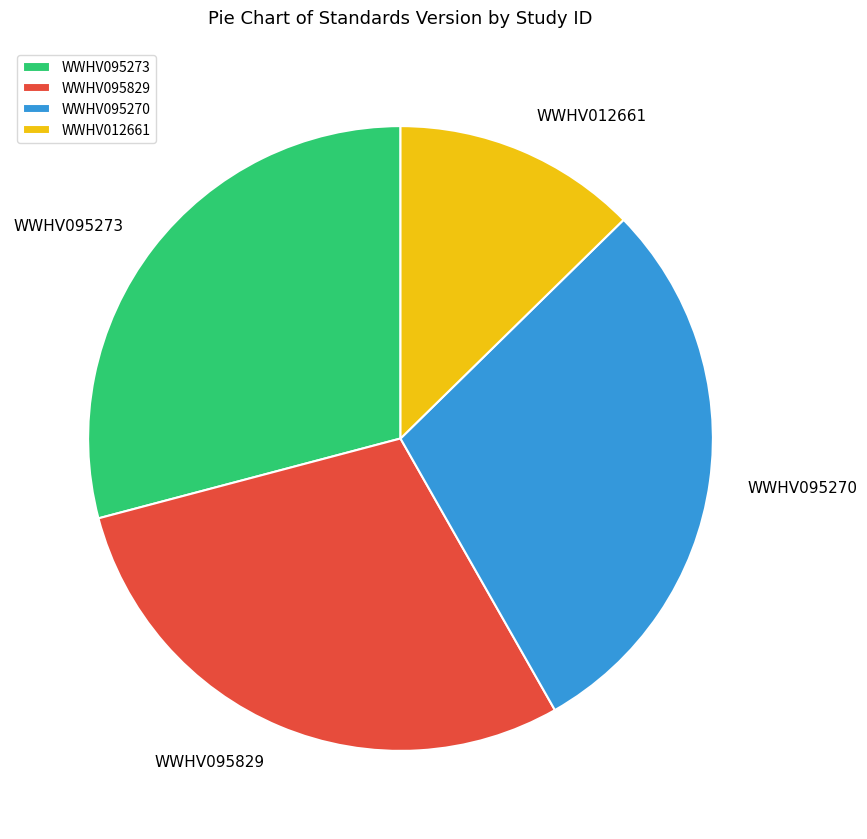

The WWHV095829 slice represents 42% of the pie. True or false?

False